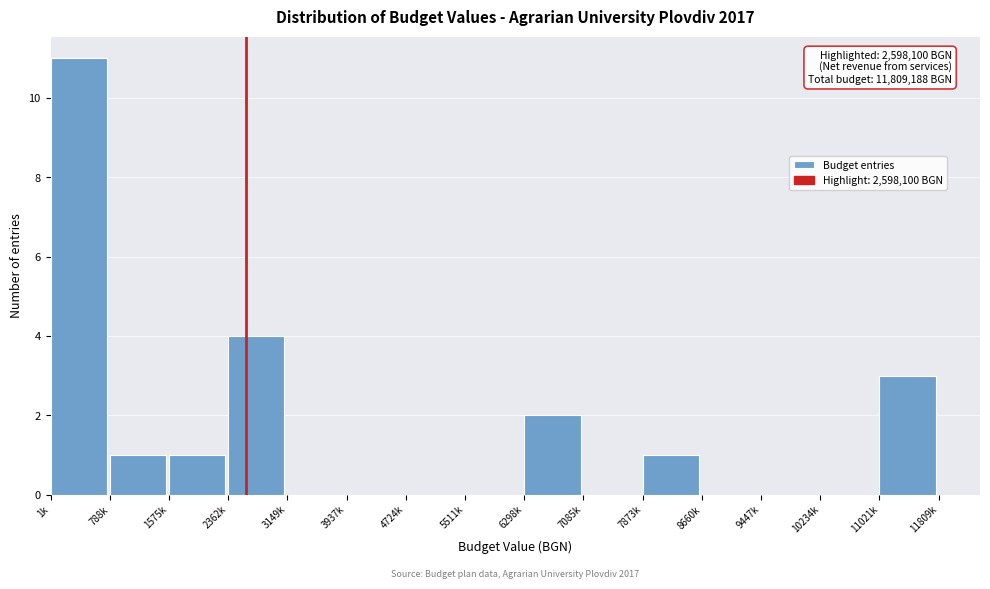

Reading left to right, list all the values displayed in this chart.

1k=11	788k=1	1575k=1	2362k=4	3149k=0	3937k=0	4724k=0	5511k=0	6298k=2	7085k=0	7873k=1	8660k=0	9447k=0	10234k=0	11021k=3